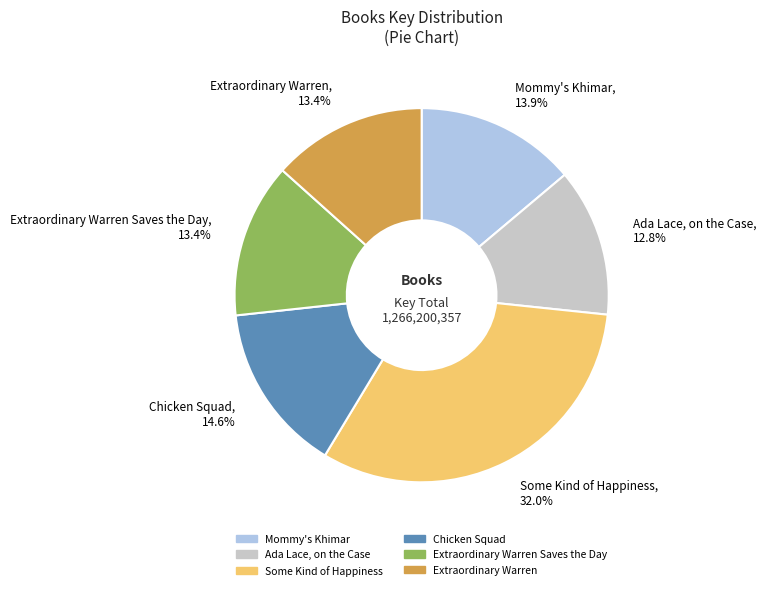

What is the total percentage of Some Kind of Happiness, 32.0% and Chicken Squad, 14.6%?

46.6%